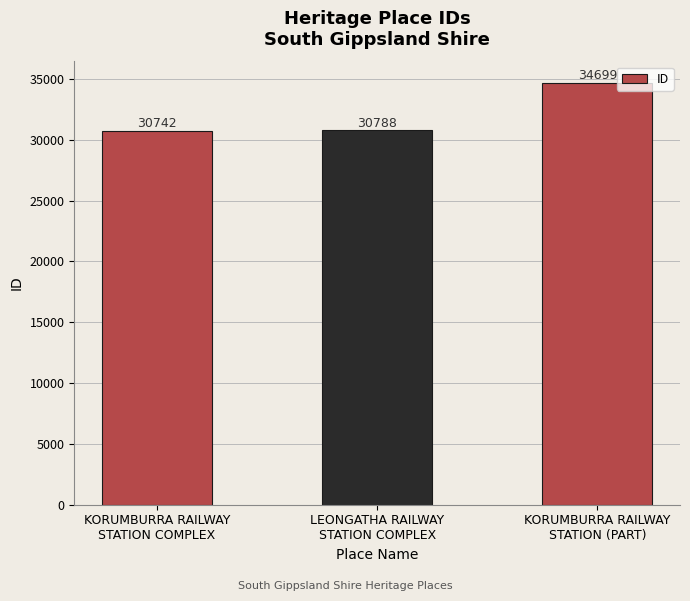

The value at KORUMBURRA RAILWAY
STATION COMPLEX is 30742. True or false?

True